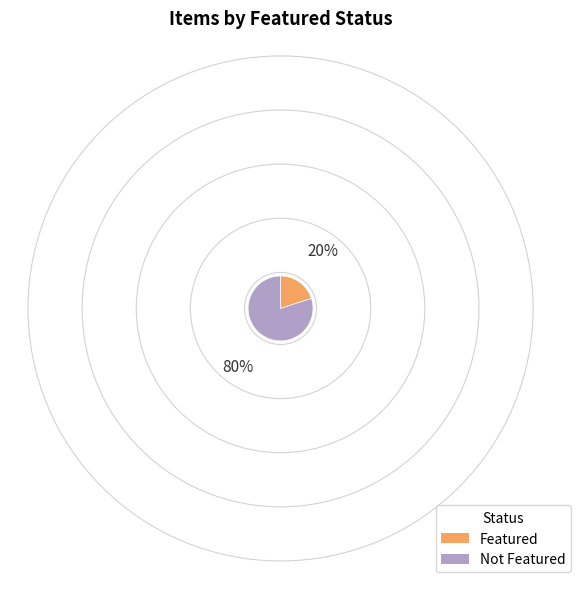

Which category has the biggest portion of the pie?

Not Featured